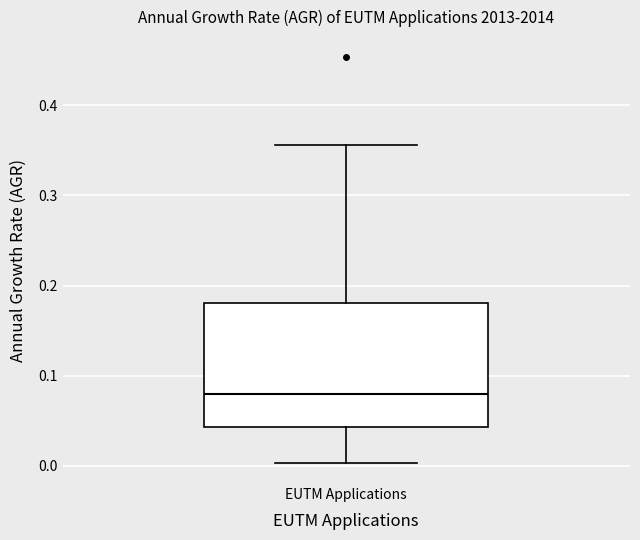

Read this box plot against the y-axis: the position of the median line, the range covered by the box, and the ends of both whiskers. The values are not printed on the chart, so give them approximately, as read against the axis.

median 0.08, box 0.04 to 0.18, whiskers 0.00 to 0.36